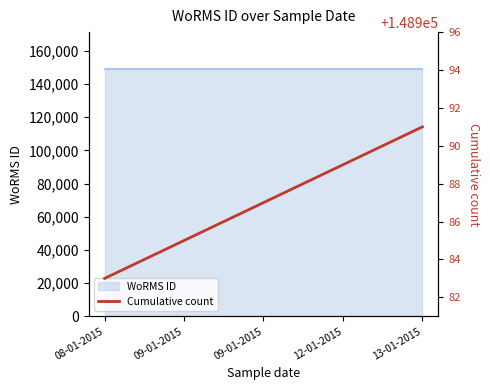

List the labels in order of value, largest first.

13-01-2015, 12-01-2015, 09-01-2015, 09-01-2015, 08-01-2015